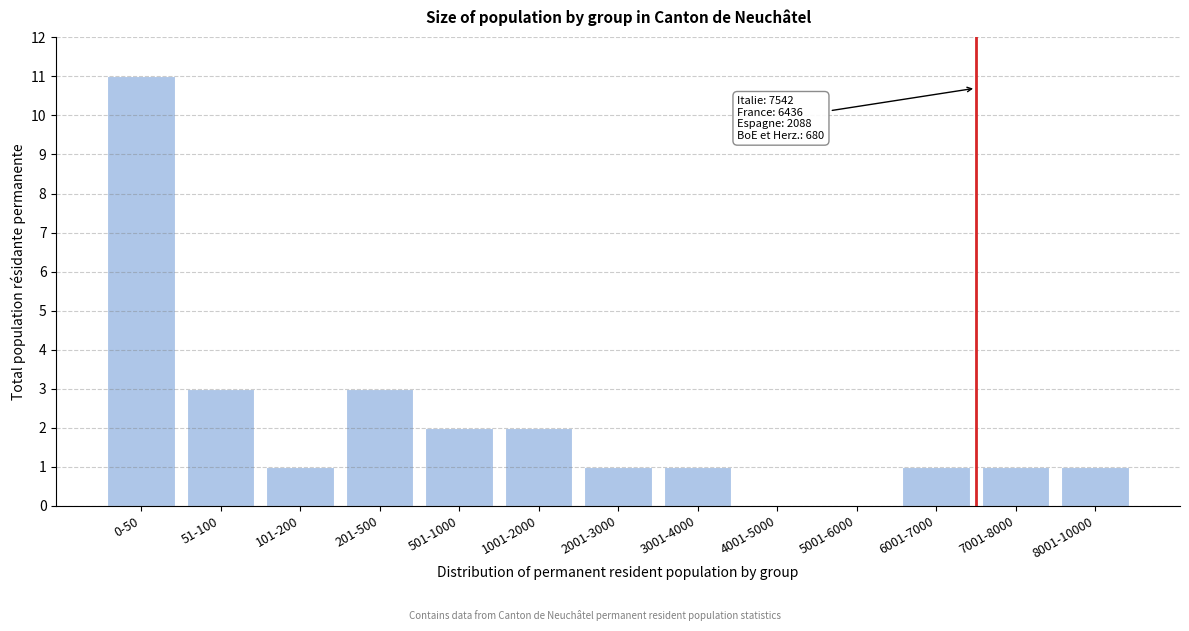

Reading left to right, list all the values displayed in this chart.

0-50=11	51-100=3	101-200=1	201-500=3	501-1000=2	1001-2000=2	2001-3000=1	3001-4000=1	4001-5000=0	5001-6000=0	6001-7000=1	7001-8000=1	8001-10000=1